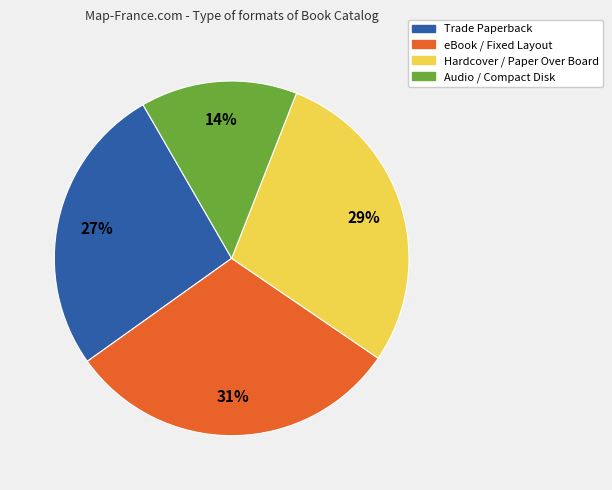

Is there a majority slice in this chart?

No